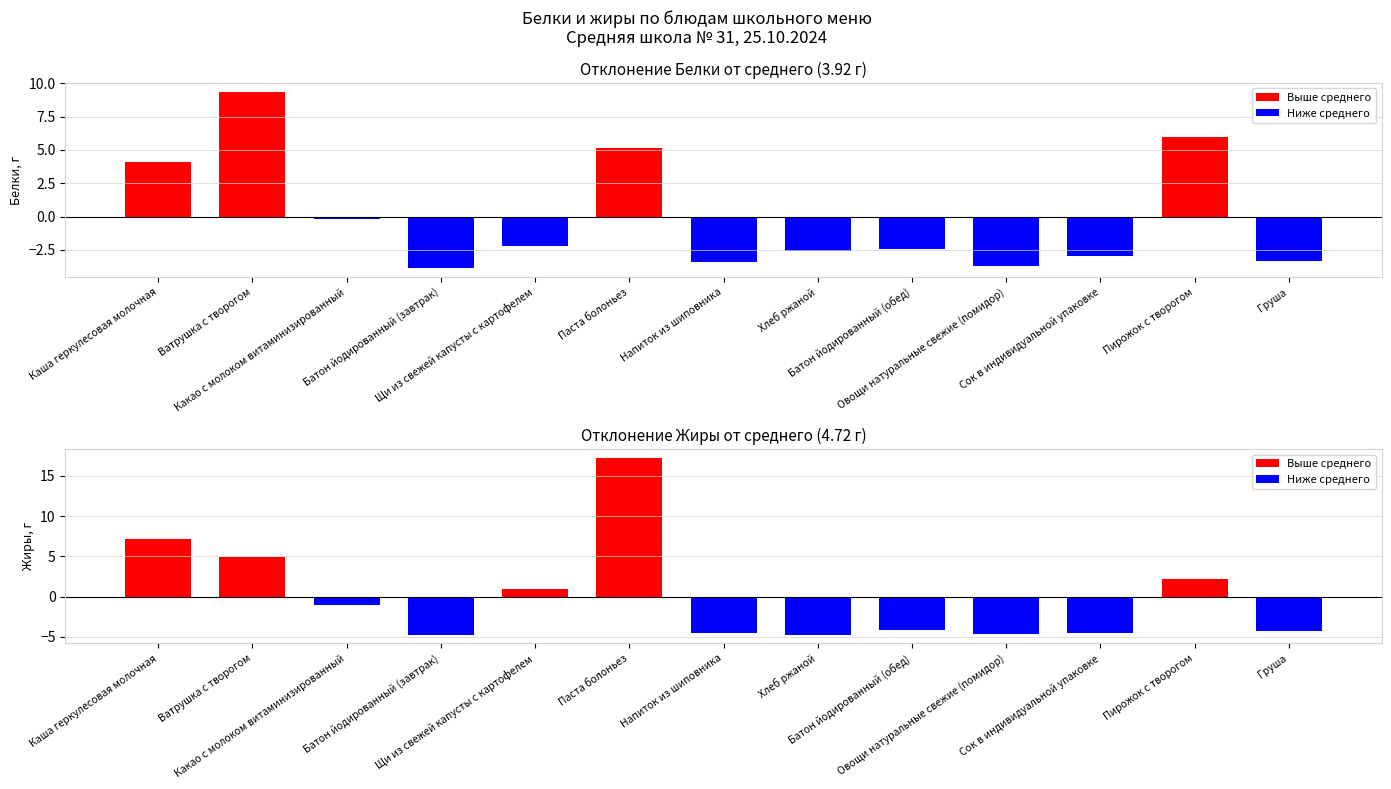

Which series changed the most between Напиток из шиповника and Груша?

Жиры